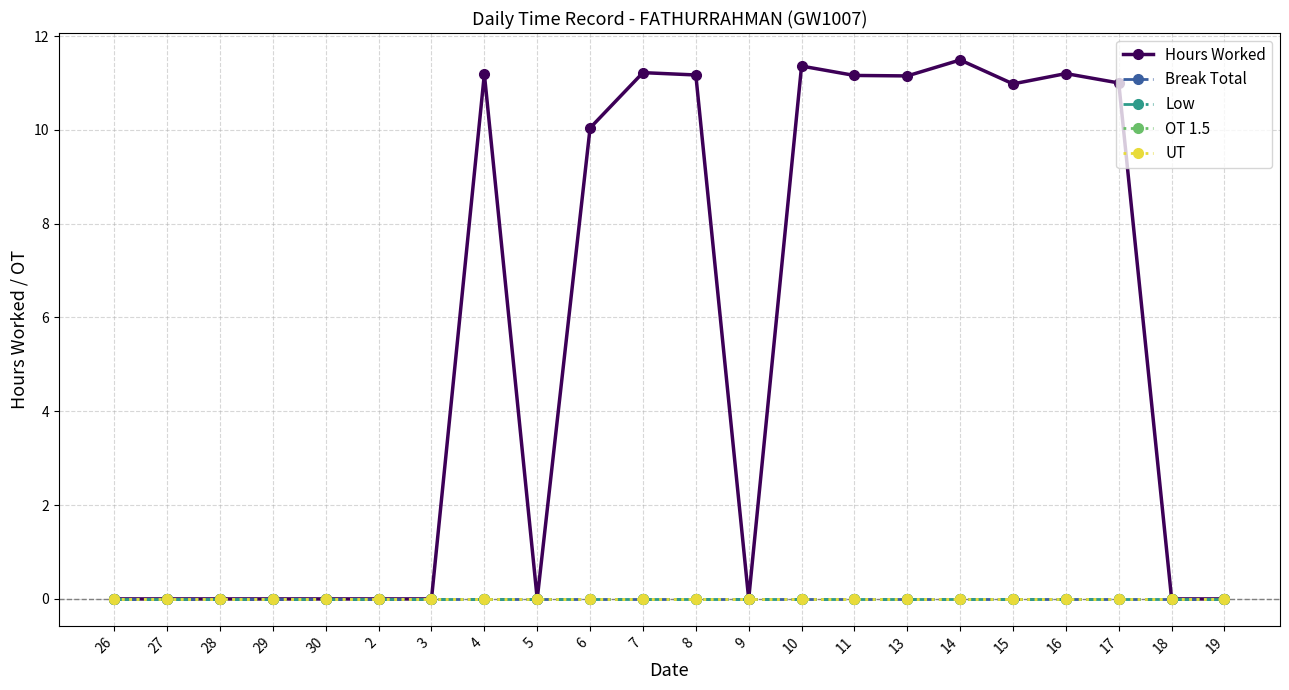

What is the sum of all Hours Worked values?

122.0